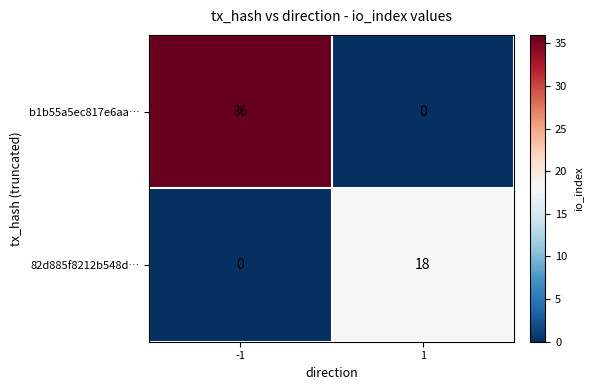

True or false: b1b55a5ec817e6aa… has a value of 36 at -1.

True